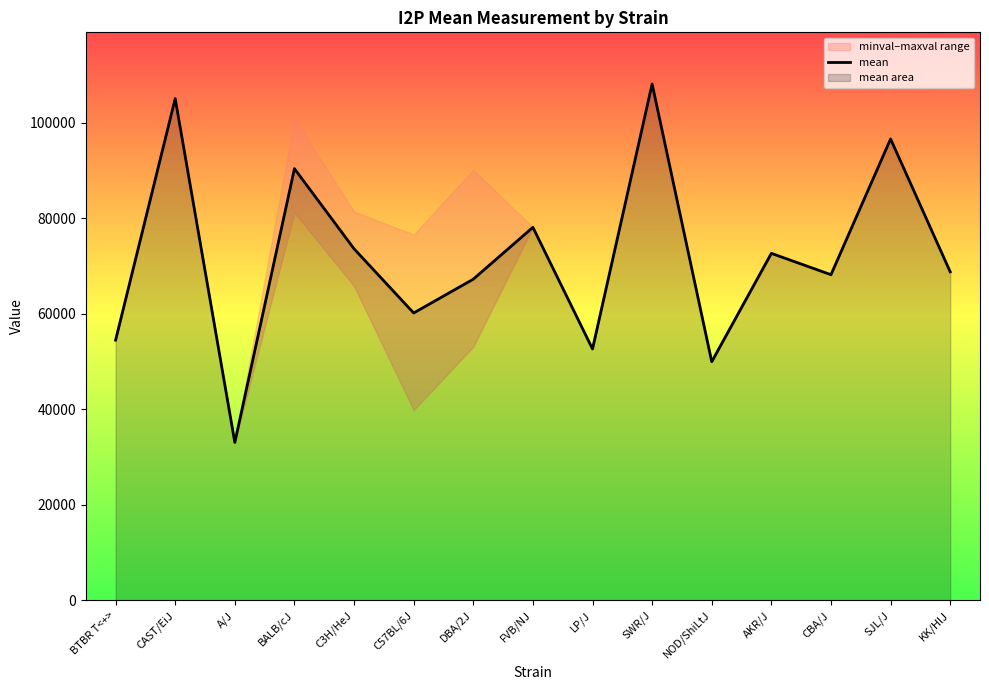

How many categories are shown in the chart?

15